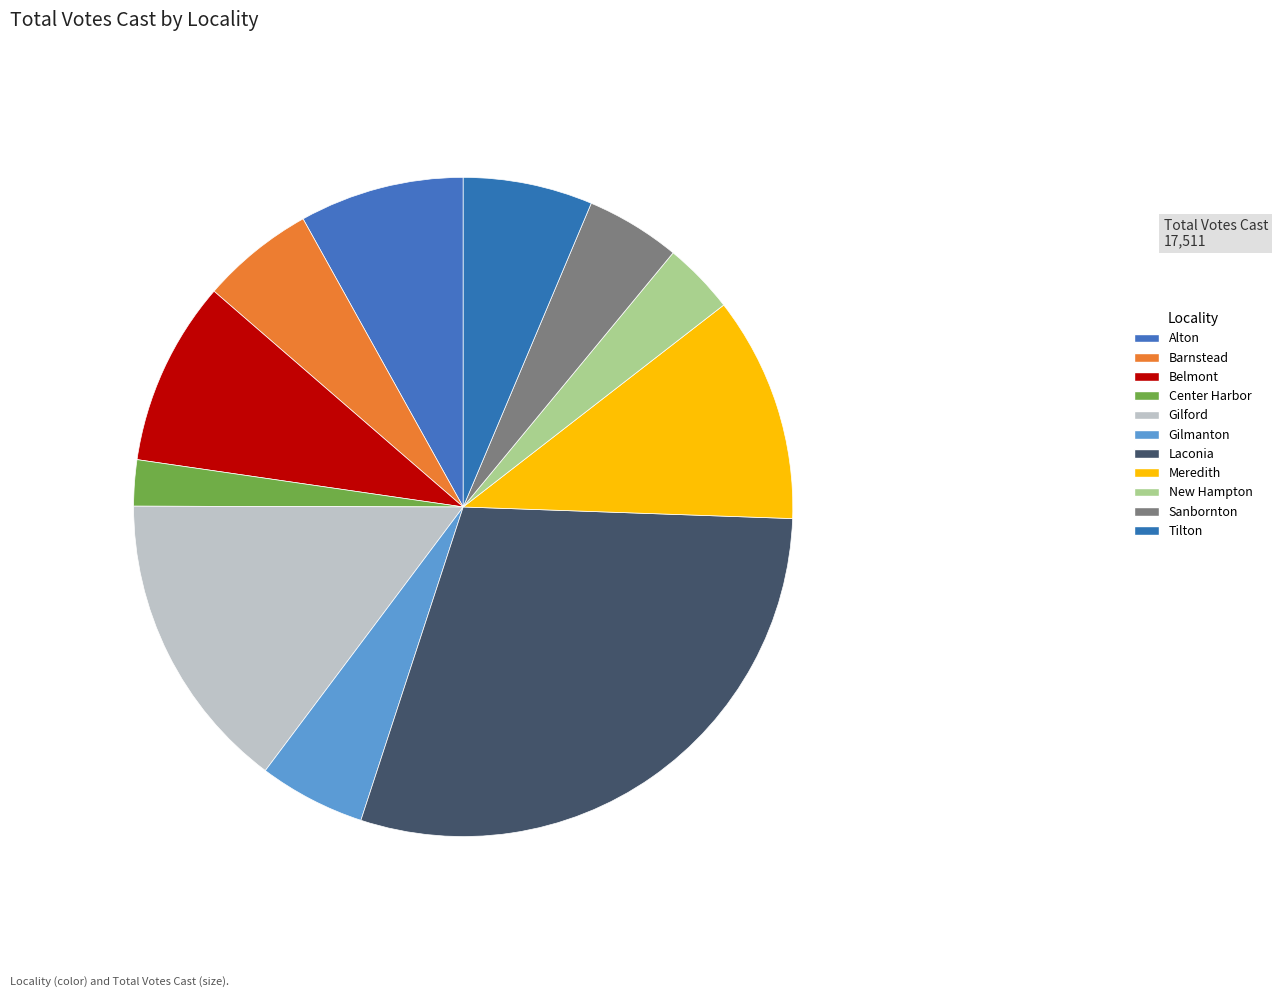

What is the ratio of the value at Meredith to the value at Belmont?

1.2